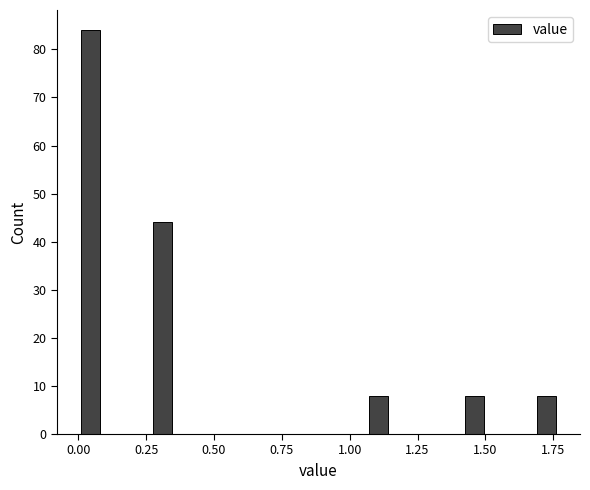

Around what value on the x-axis is the tallest bar? Give the approximate position of its centre, as read against the axis.

0.05